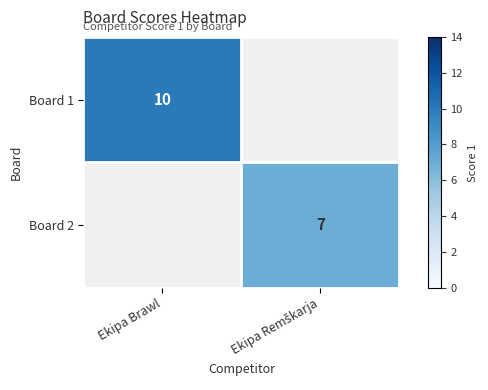

The value of Board 1 at Ekipa Brawl is 6. True or false?

False